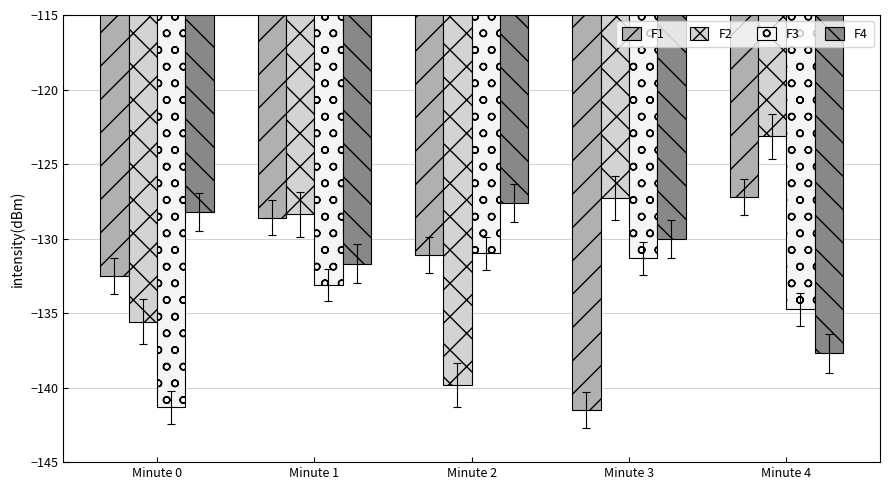

The value of F2 at Minute 2 is -76.4. True or false?

False